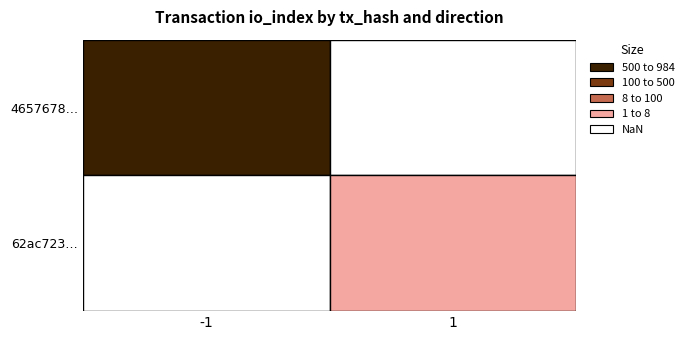

Rank the series by their average value, from highest to lowest.

4657678acfcfef7d15e093db3d17fd45ca4df14, 62ac723d621e0bcbf0f0e064940a77f25cc8fa9